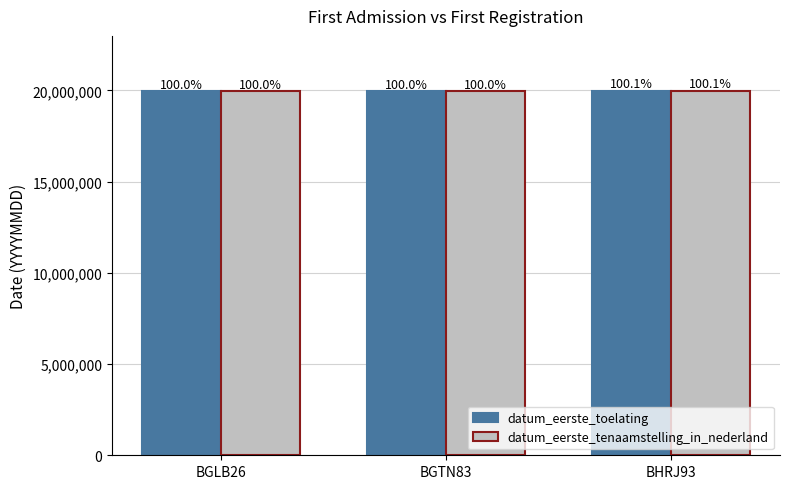

What is the label of the 2nd bar from the right?

BGTN83